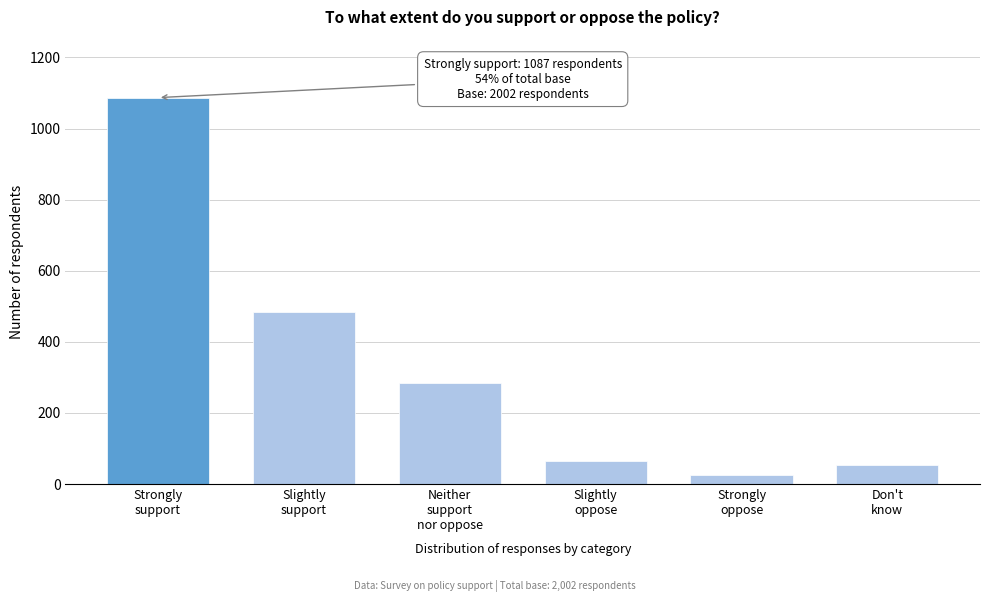

Reading left to right, transcribe all the data shown in this chart.

1087	485	285	66	25	54